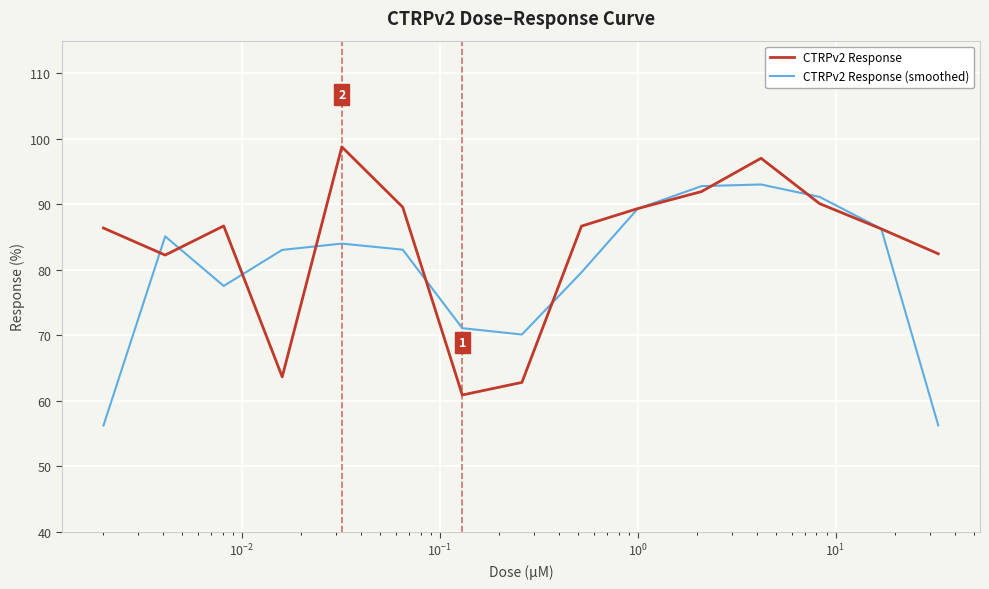

What is the minimum value shown in the chart?

56.2